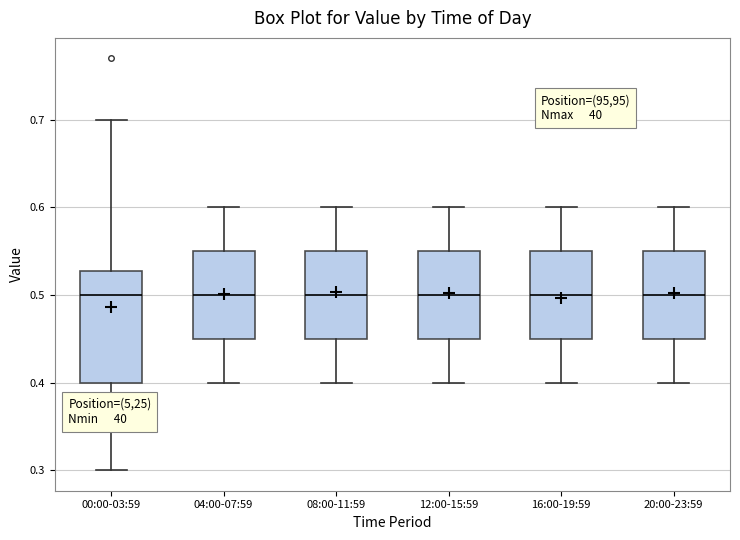

Reading left to right, read every box against the y-axis: the position of its median line, the range the box covers, and the ends of its whiskers. The values are not printed on the chart, so give them approximately, as read against the axis.

00:00-03:59: median 0.50, box 0.40 to 0.53, whiskers 0.30 to 0.70
04:00-07:59: median 0.50, box 0.45 to 0.55, whiskers 0.40 to 0.60
08:00-11:59: median 0.50, box 0.45 to 0.55, whiskers 0.40 to 0.60
12:00-15:59: median 0.50, box 0.45 to 0.55, whiskers 0.40 to 0.60
16:00-19:59: median 0.50, box 0.45 to 0.55, whiskers 0.40 to 0.60
20:00-23:59: median 0.50, box 0.45 to 0.55, whiskers 0.40 to 0.60